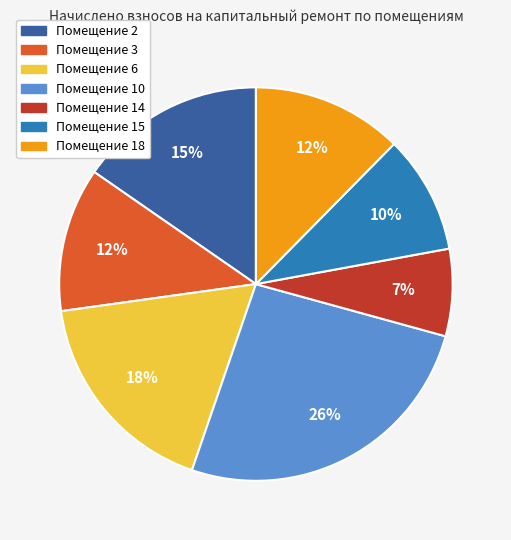

What percentage is the Помещение 18 slice, to the nearest percent?

12%